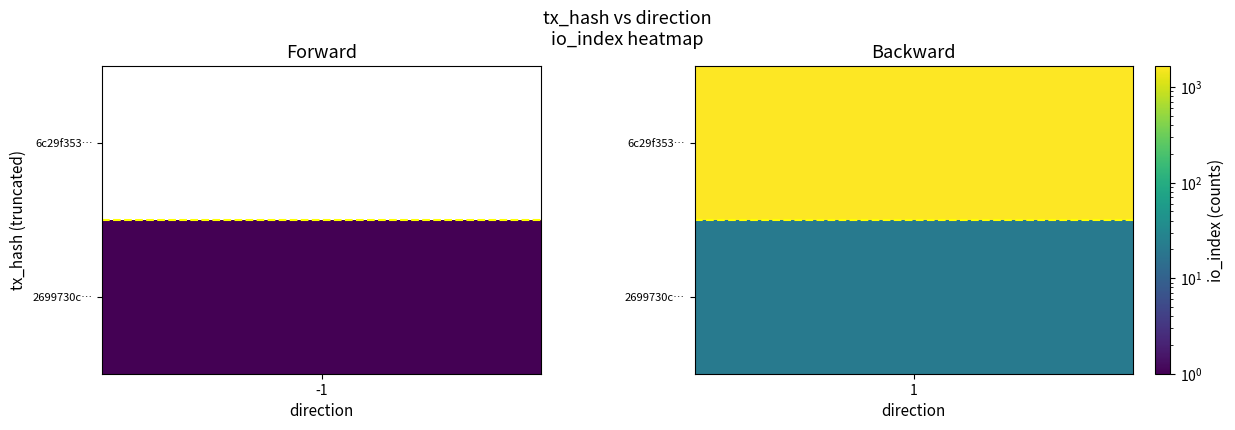

Is it true that 6c29f353b2e3218fa952f8df2fbf6542561e8d6 equals 601 at 1?

False